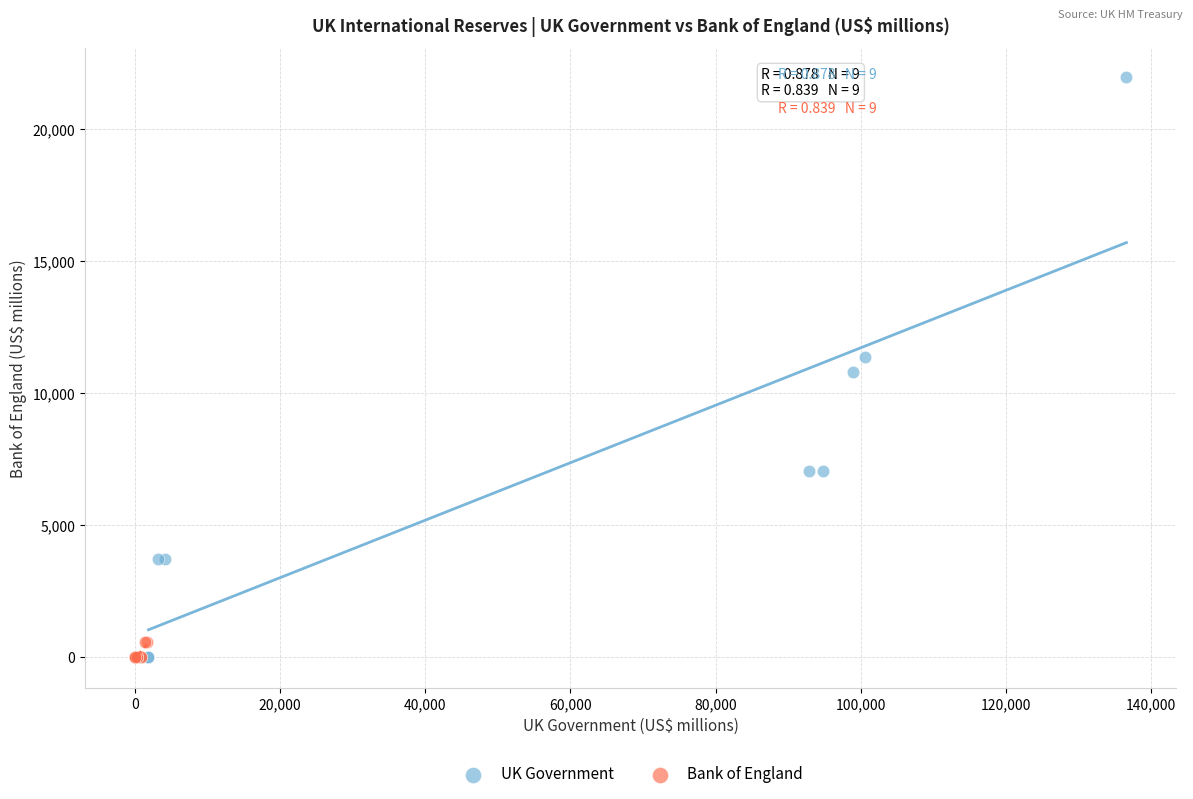

Which series has the largest Y range (max minus min)?

UK Government